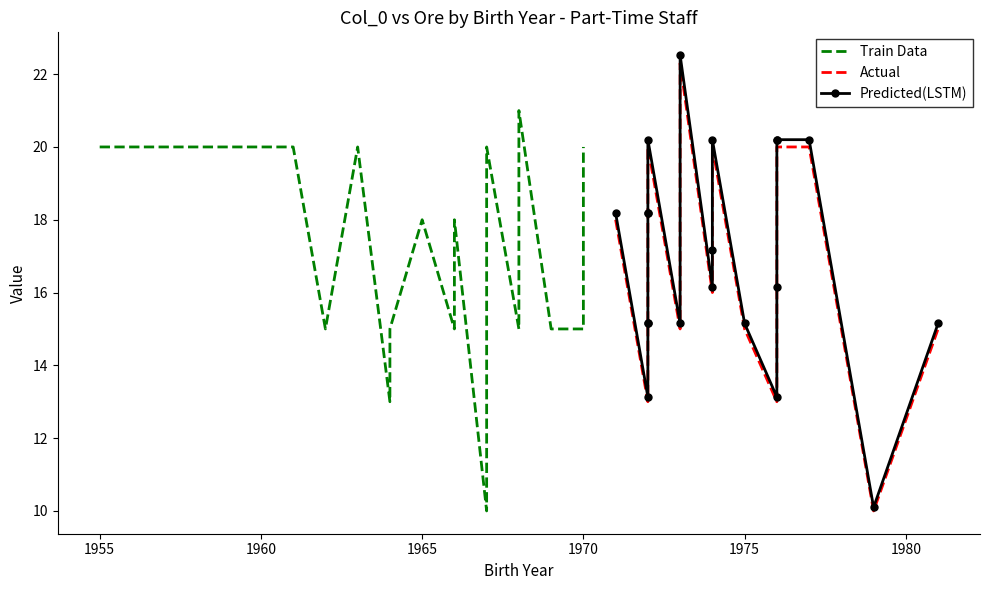

How many data points does each series have?

20